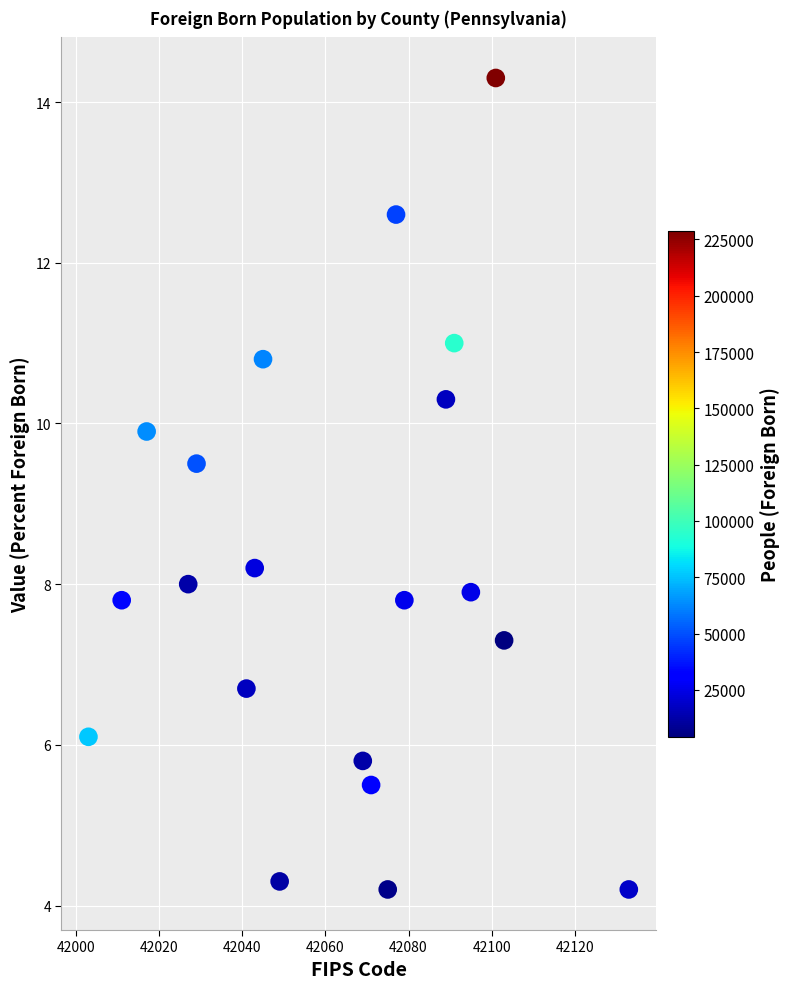

What Y value in the scatter plot is closest to 9?

9.5